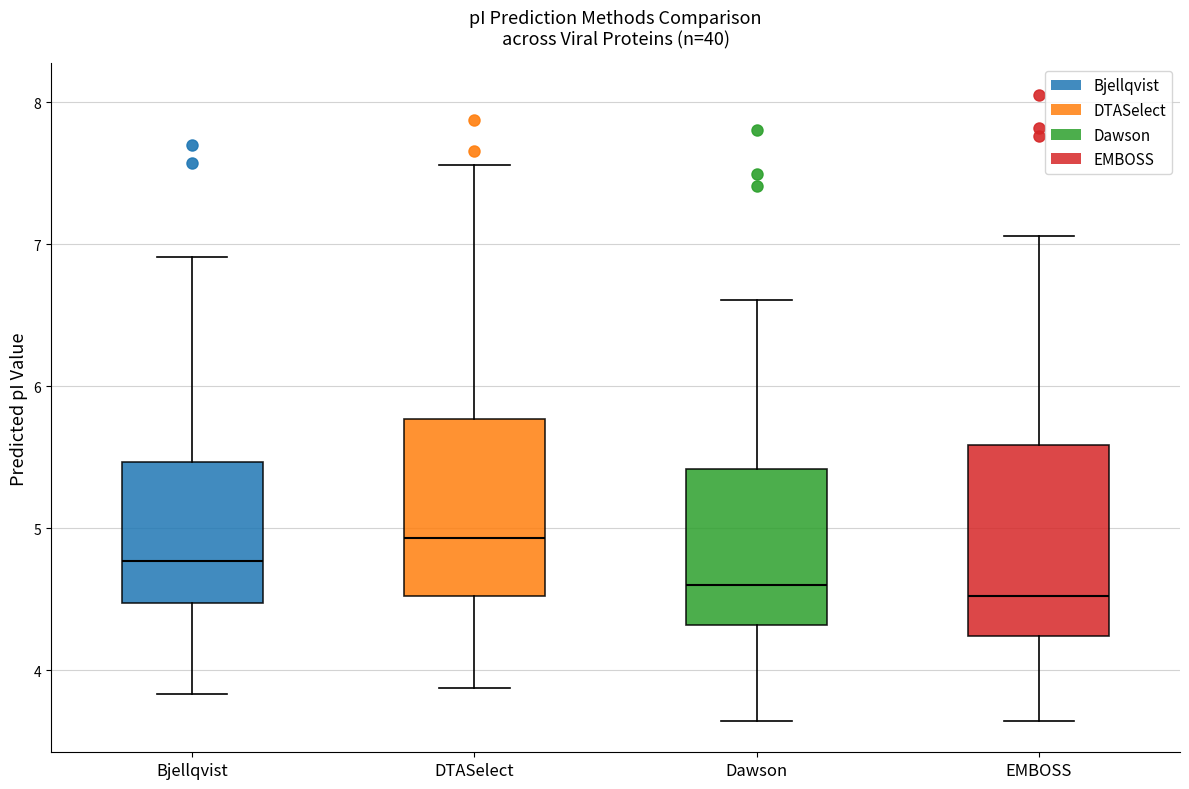

Where does the median line of the box for Dawson sit on the y-axis? The values are not printed on the chart, so give them approximately, as read against the axis.

4.6